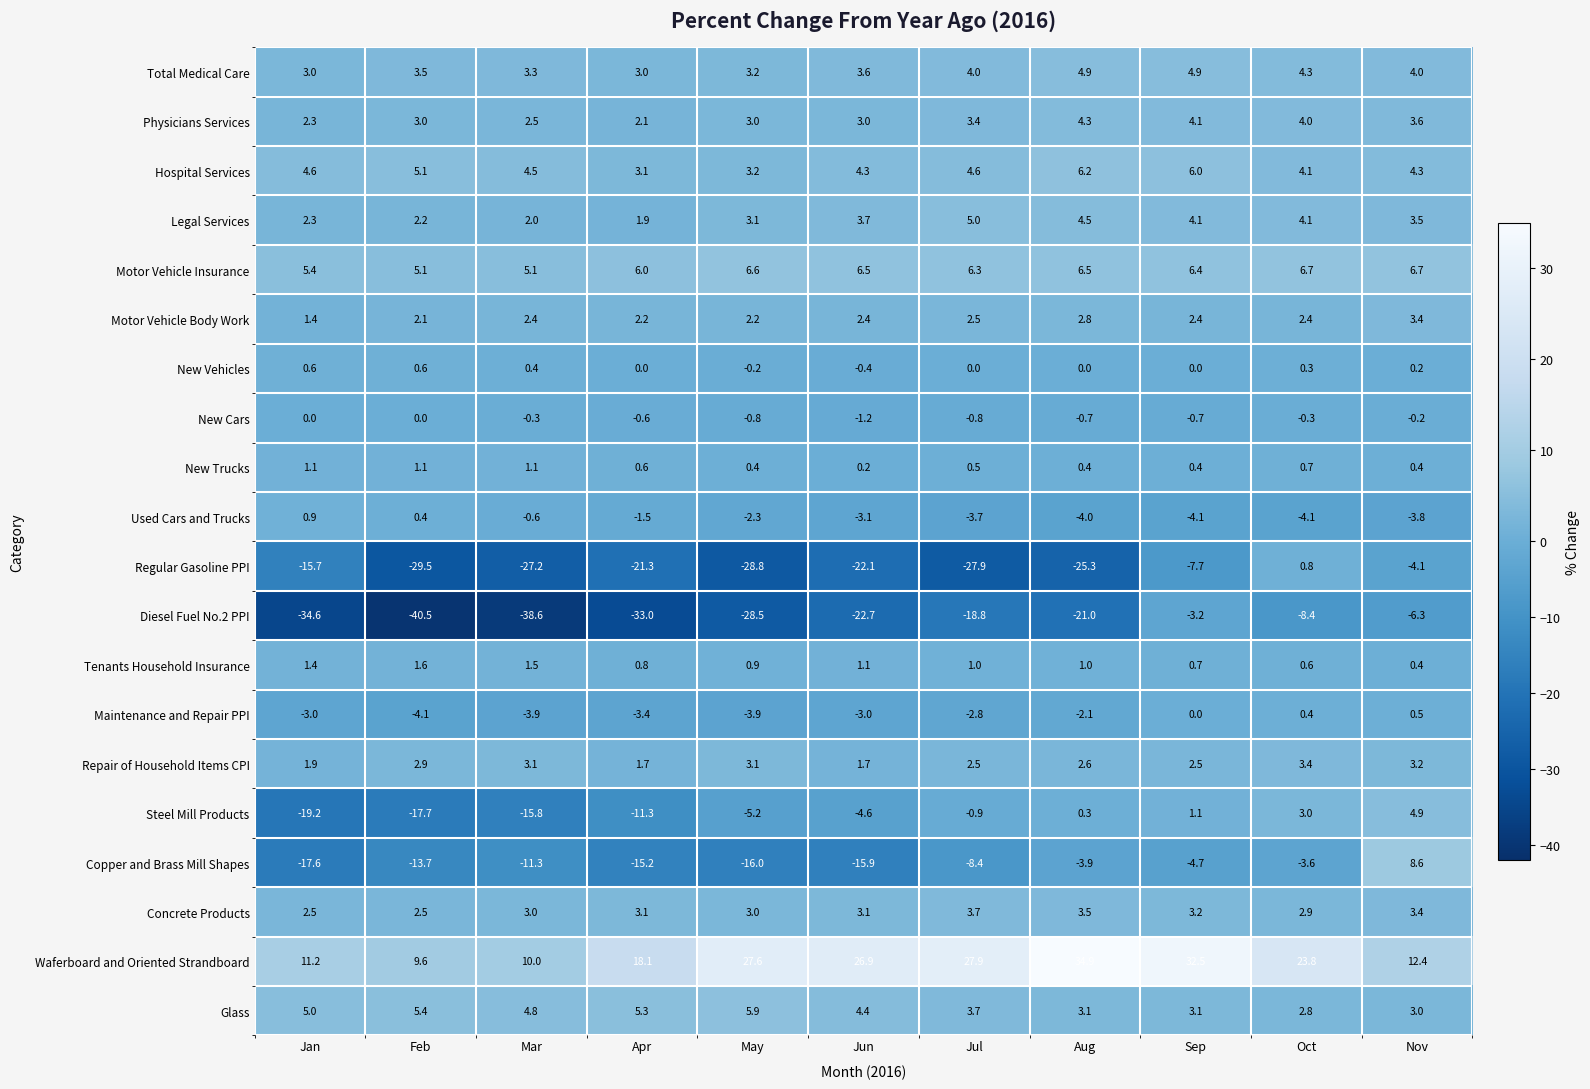

What is the sum of all Steel Mill Products values?

-65.4